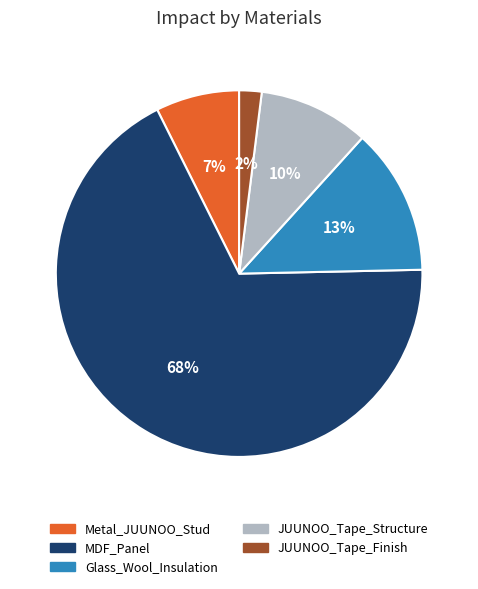

To the nearest percent, what percentage of the pie is Glass_Wool_Insulation?

13%